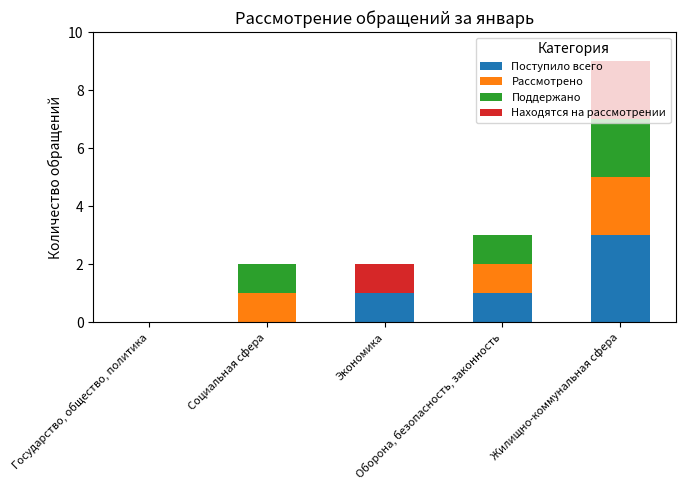

What is the total value across all series at Оборона, безопасность, законность?

3